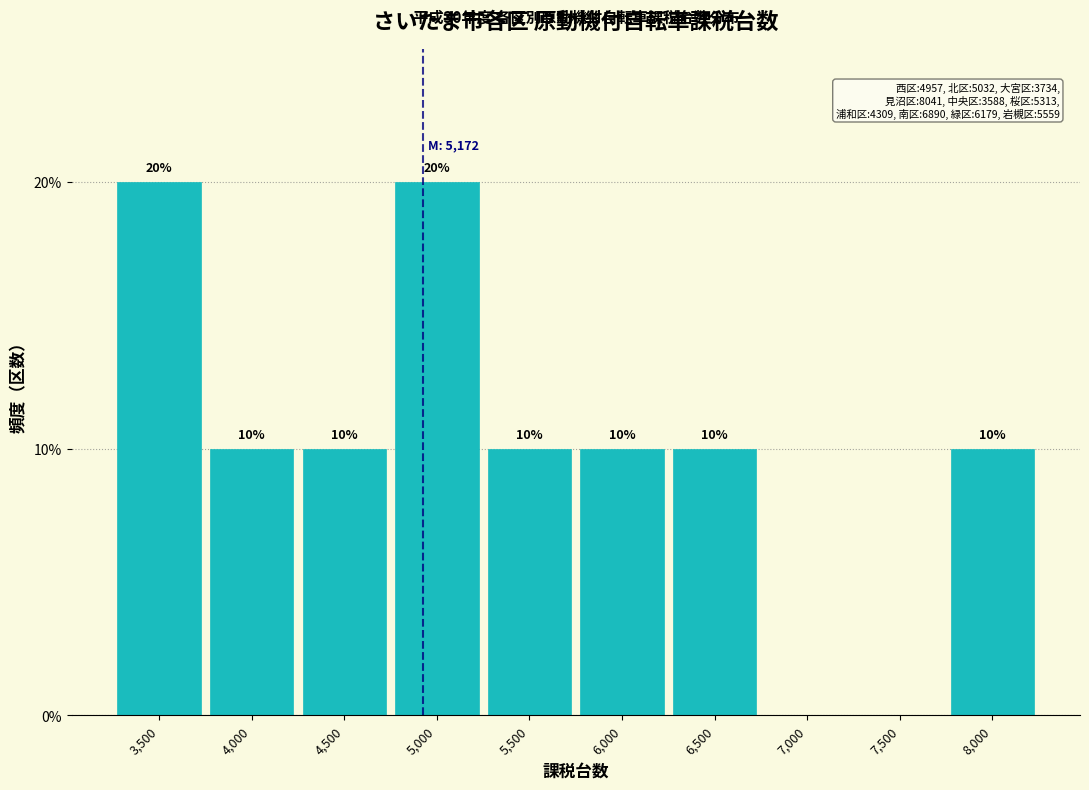

Reading right to left, transcribe all the data shown in this chart.

8,000=10	7,500=0	7,000=0	6,500=10	6,000=10	5,500=10	5,000=20	4,500=10	4,000=10	3,500=20